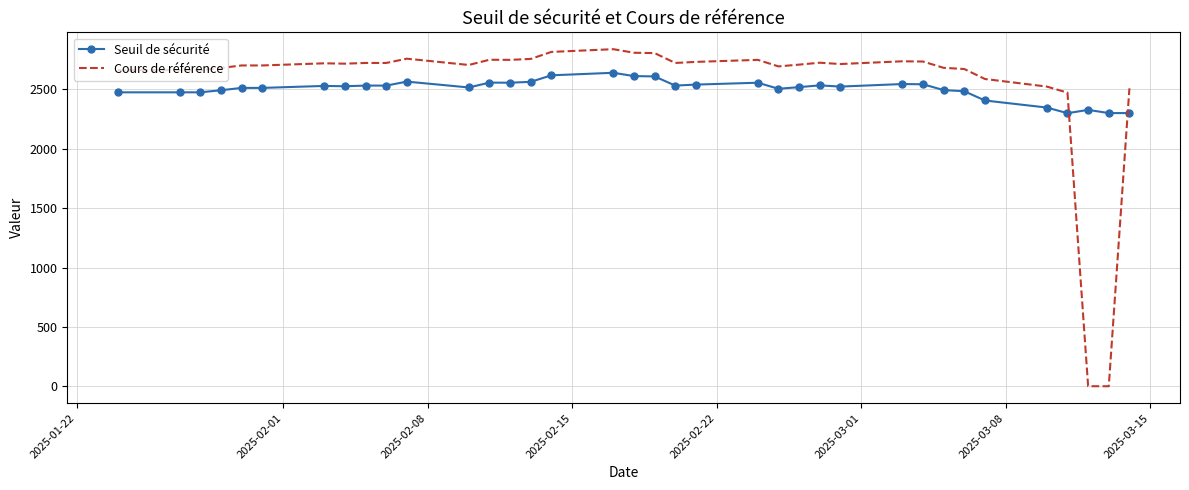

What is the lowest value of the Seuil de sécurité series?

2299.9